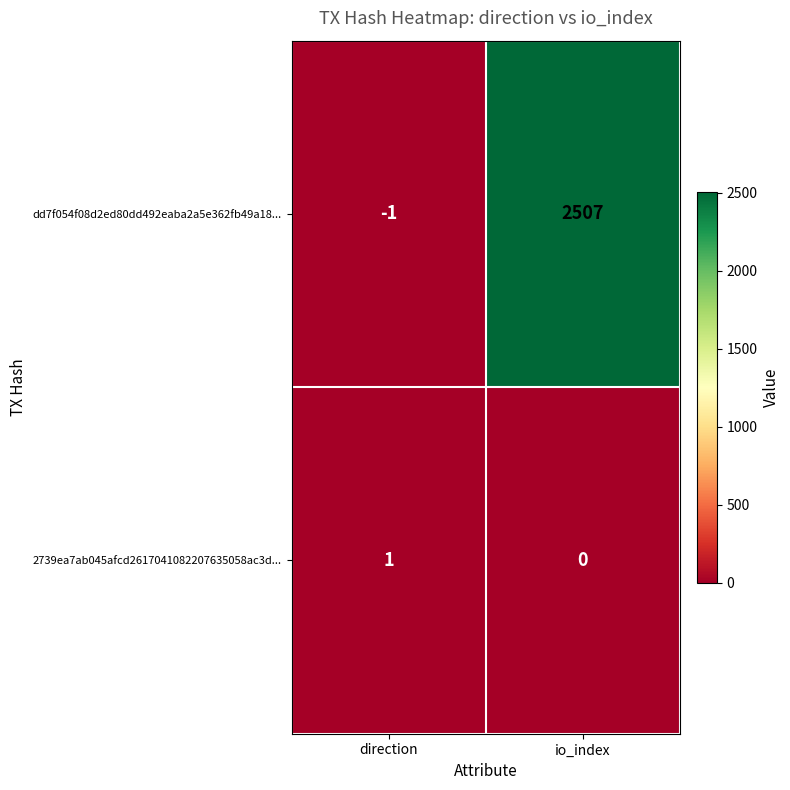

How many categories are shown in the chart?

2